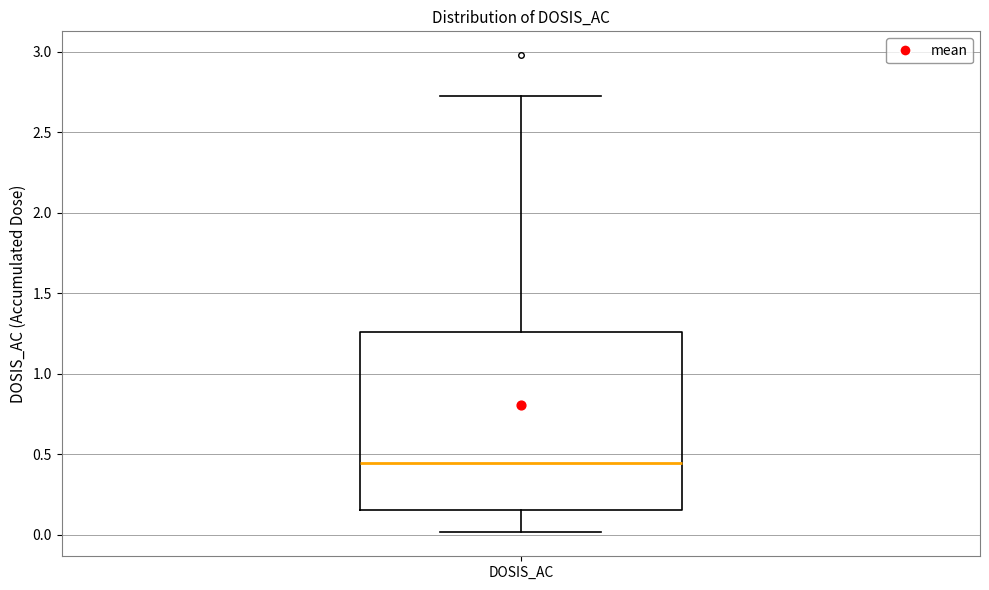

Transcribe this box plot: give where the median line is, the range the box spans, and where the two whiskers end, as read against the y-axis. The values are not printed on the chart, so give them approximately, as read against the axis.

median 0.45, box 0.15 to 1.25, whiskers 0.00 to 2.75